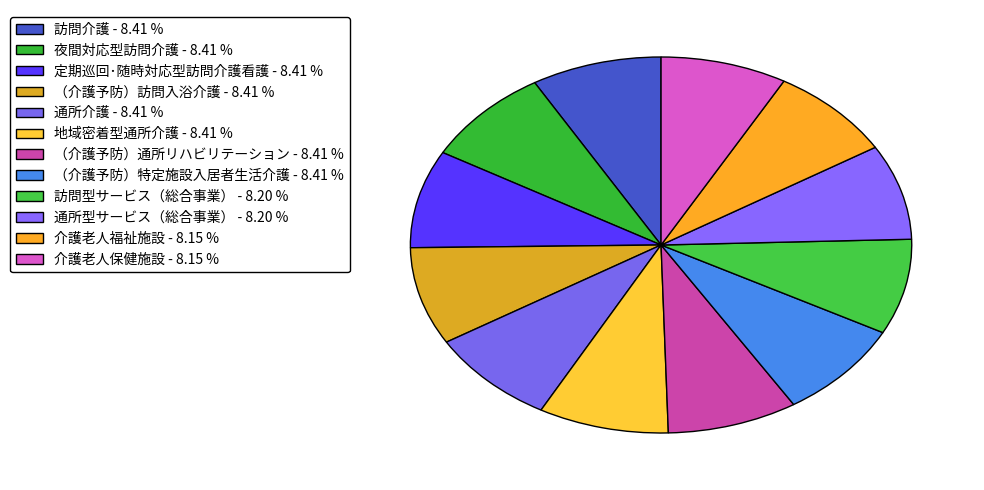

How many slices are in this pie chart?

12